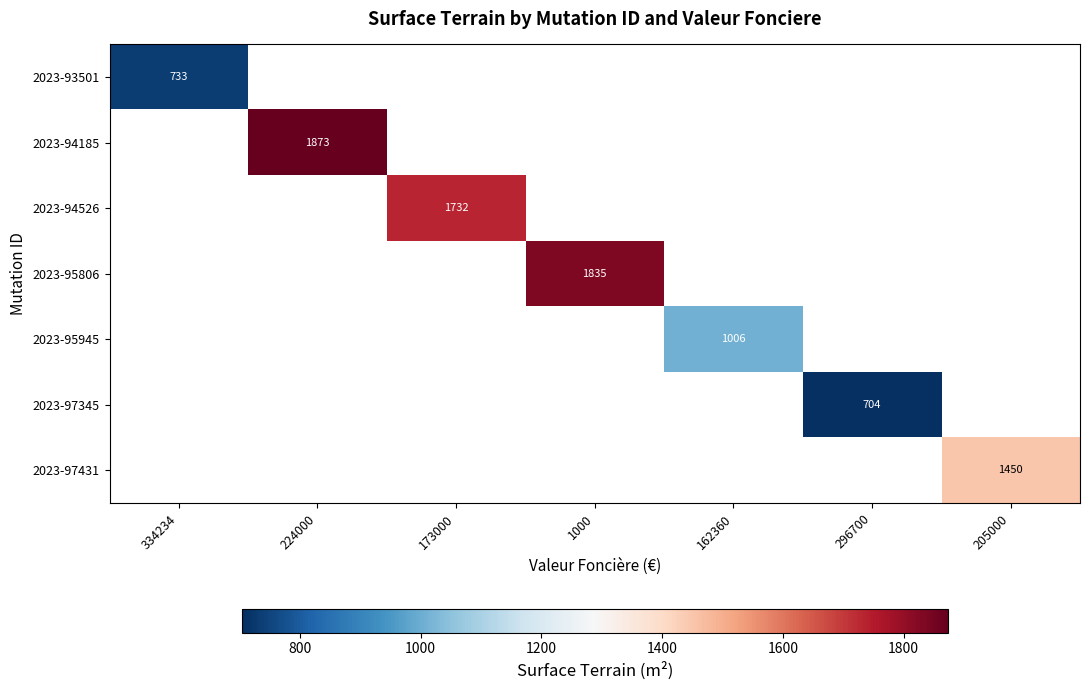

Is it true that 2023-93501 equals 1149 at 334234?

False